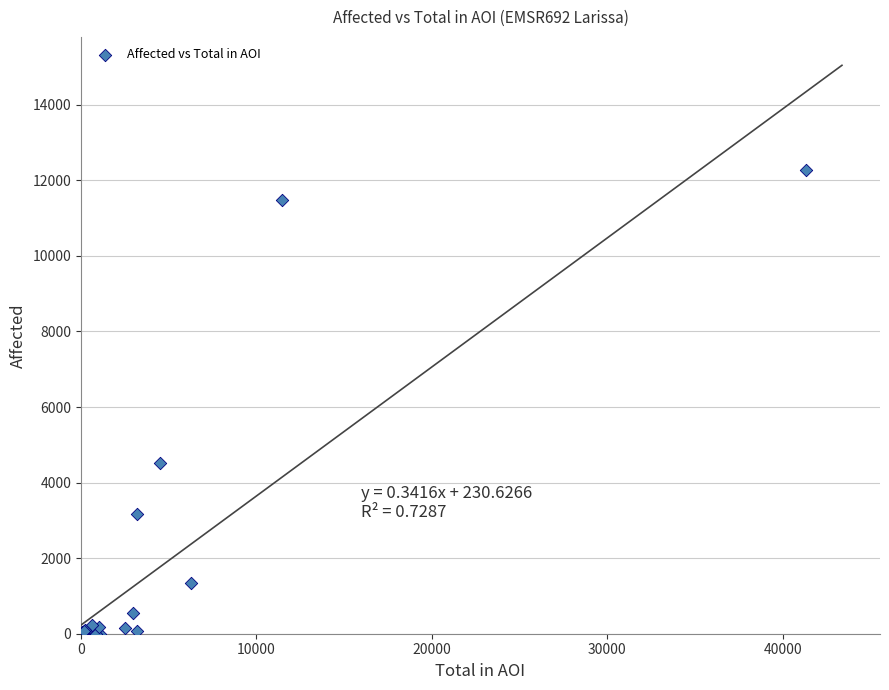

What Y value in the scatter plot is closest to 6134?

4516.0